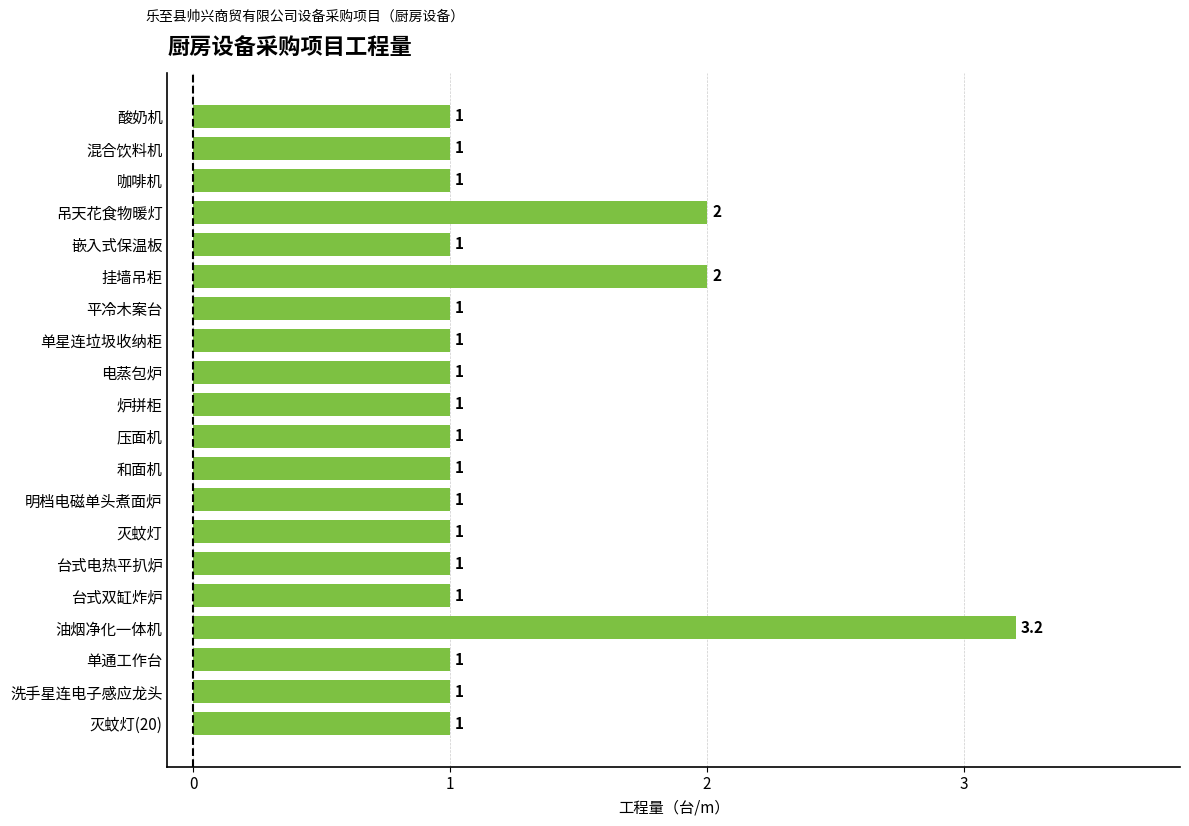

What is the maximum value shown in the chart?

3.2